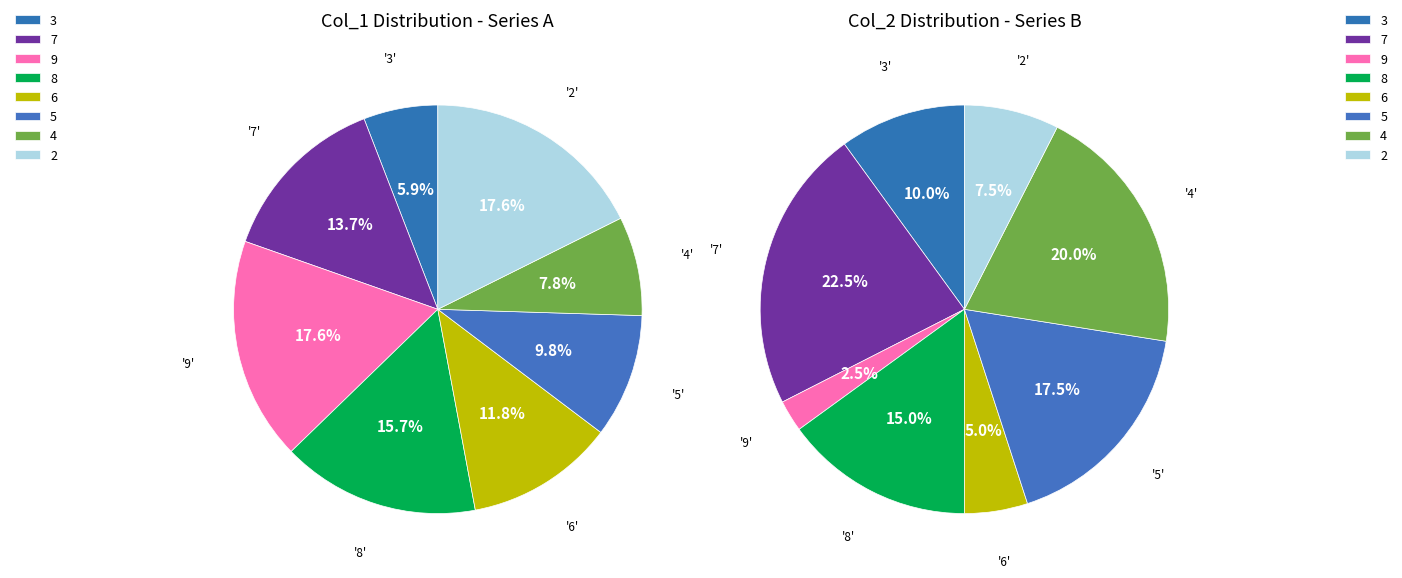

What is the spread (max minus min) of values at 6?

4